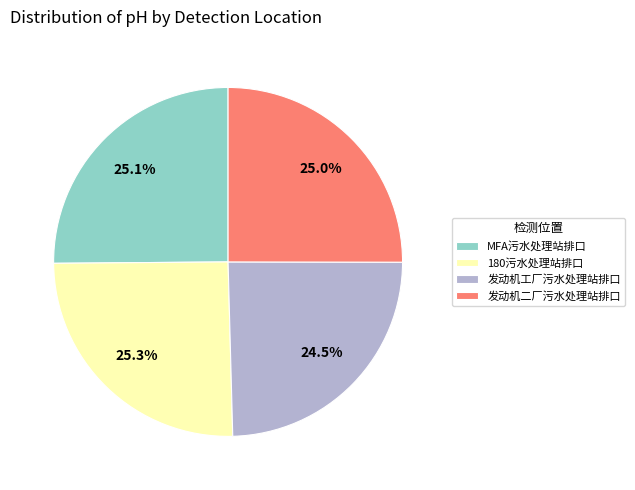

Is there a majority slice in this chart?

No